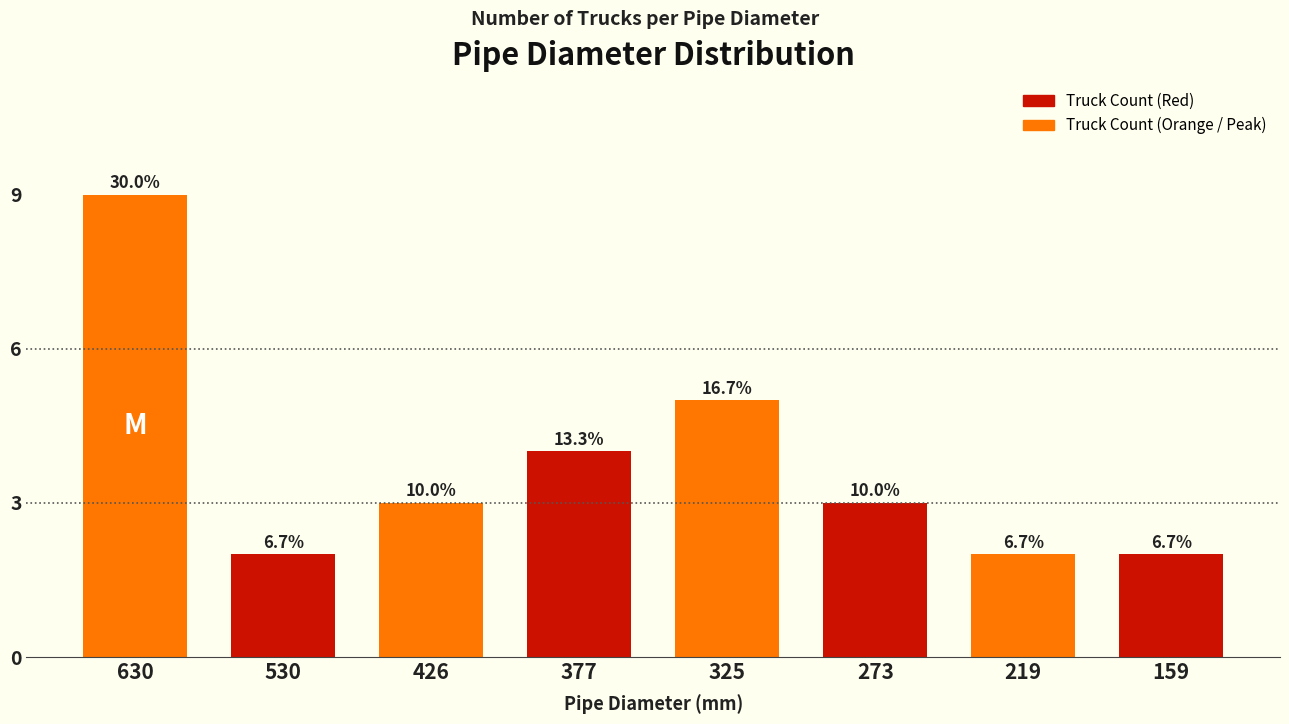

How many bars are there in total?

8